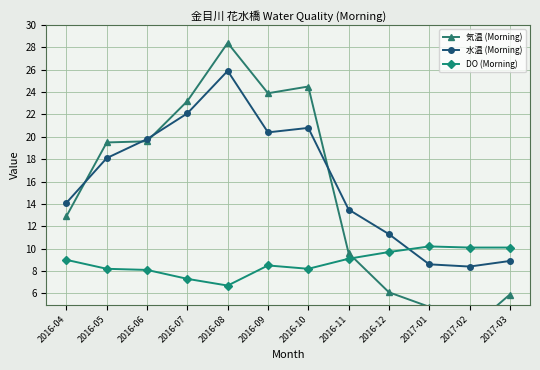

What is the label of the 9th point from the left?

2016-12